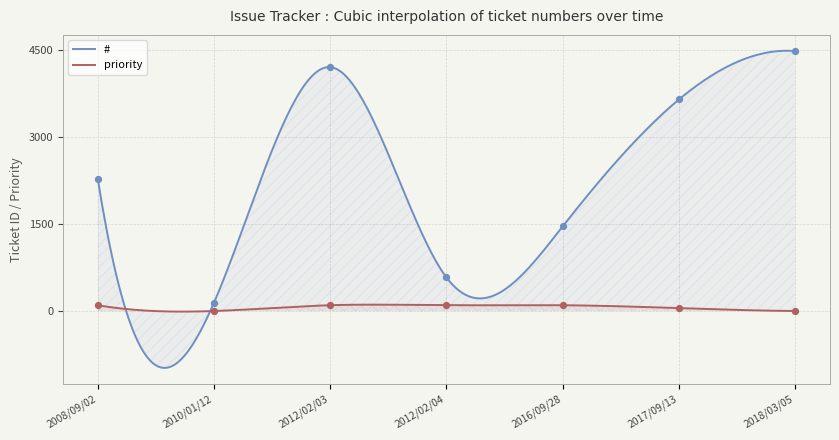

At how many categories does at least one series exceed 2899?

3